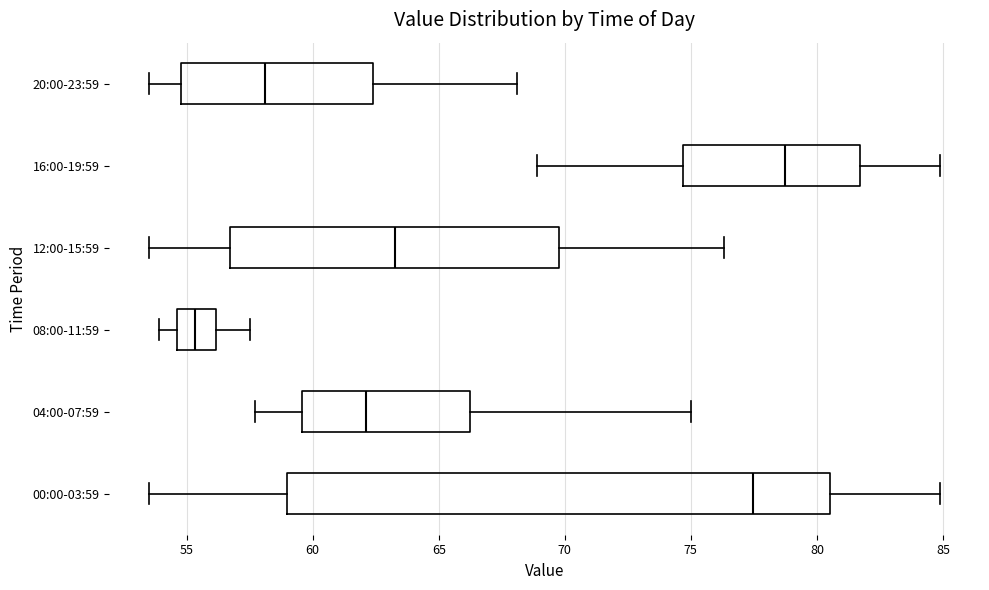

Which box has the furthest to the left median line?

08:00-11:59